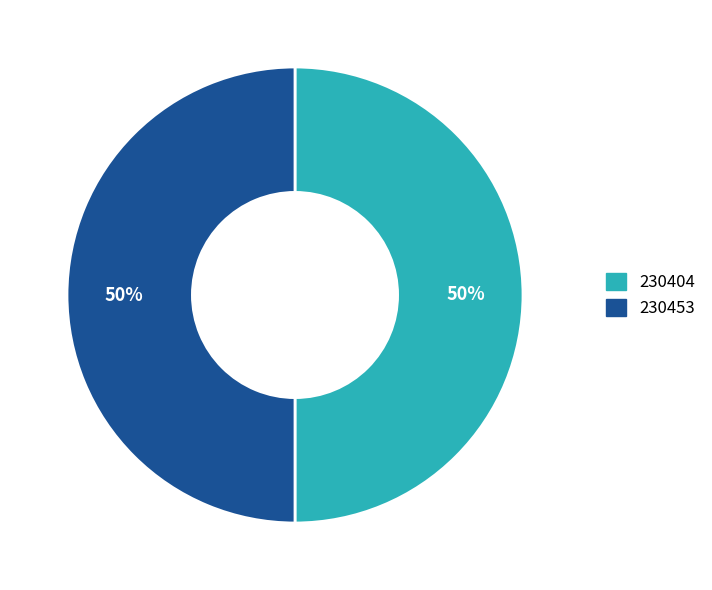

How many segments does this pie chart have?

2